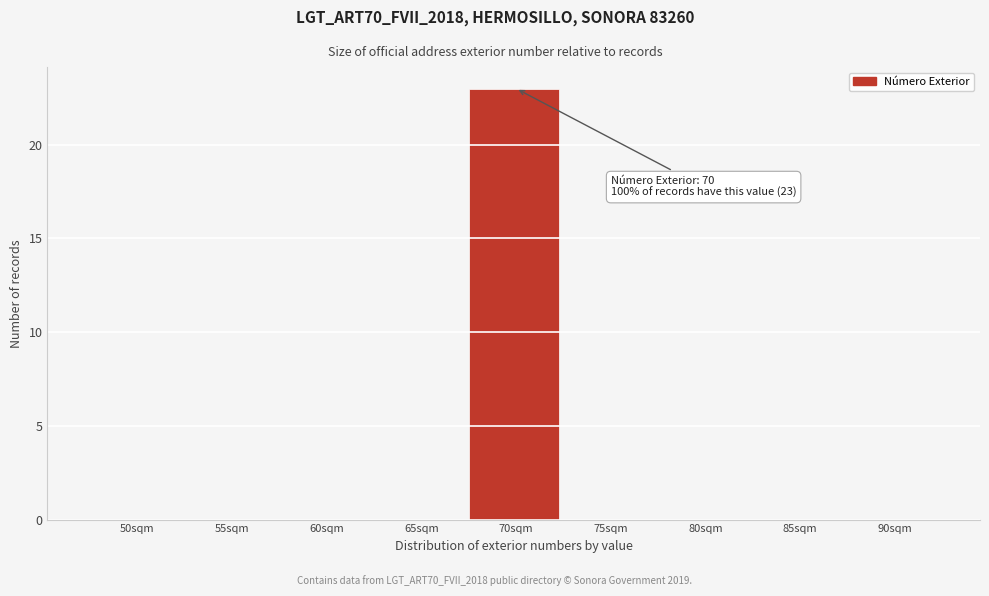

Reading left to right, what are all the values shown in this chart?

50sqm=0	55sqm=0	60sqm=0	65sqm=0	70sqm=23	75sqm=0	80sqm=0	85sqm=0	90sqm=0